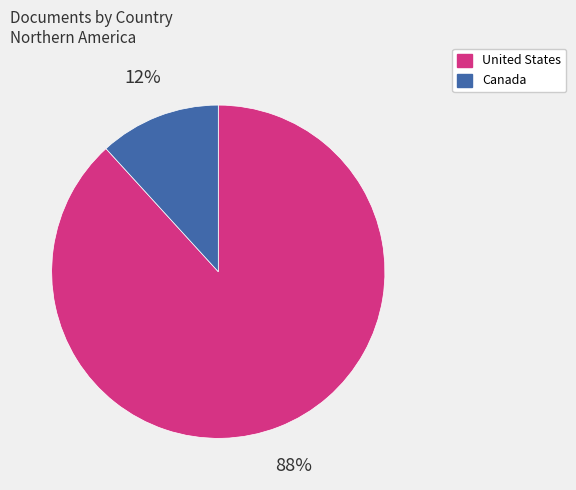

To the nearest percent, what percentage of the pie is Canada?

12%